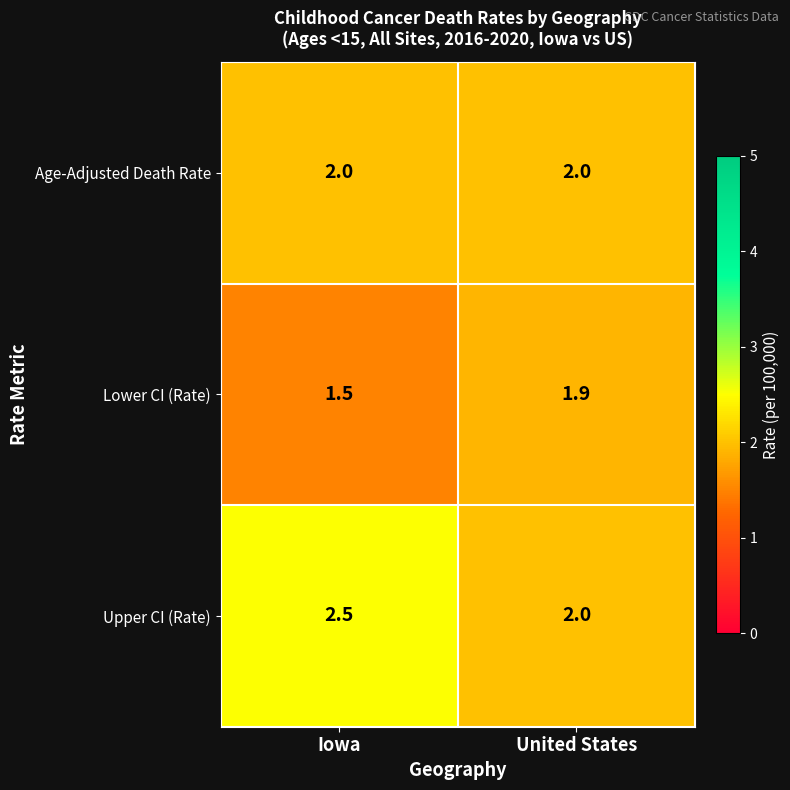

Rank the series by their average value, from highest to lowest.

Upper CI (Rate), Age-Adjusted Death Rate, Lower CI (Rate)